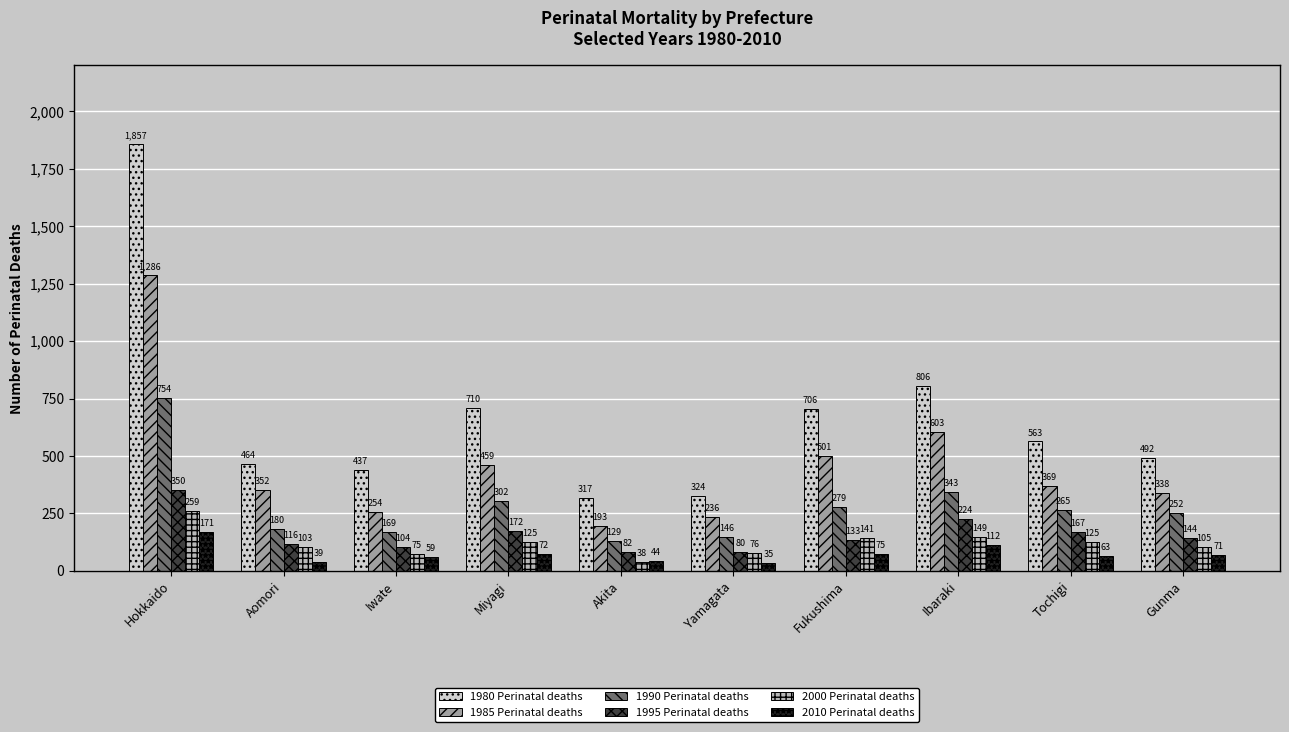

Reading left to right, transcribe all the data shown in this chart.

1980 Perinatal deaths: Hokkaido=1857	Aomori=464	Iwate=437	Miyagi=710	Akita=317	Yamagata=324	Fukushima=706	Ibaraki=806	Tochigi=563	Gunma=492
1985 Perinatal deaths: Hokkaido=1286	Aomori=352	Iwate=254	Miyagi=459	Akita=193	Yamagata=236	Fukushima=501	Ibaraki=603	Tochigi=369	Gunma=338
1990 Perinatal deaths: Hokkaido=754	Aomori=180	Iwate=169	Miyagi=302	Akita=129	Yamagata=146	Fukushima=279	Ibaraki=343	Tochigi=265	Gunma=252
1995 Perinatal deaths: Hokkaido=350	Aomori=116	Iwate=104	Miyagi=172	Akita=82	Yamagata=80	Fukushima=133	Ibaraki=224	Tochigi=167	Gunma=144
2000 Perinatal deaths: Hokkaido=259	Aomori=103	Iwate=75	Miyagi=125	Akita=38	Yamagata=76	Fukushima=141	Ibaraki=149	Tochigi=125	Gunma=105
2010 Perinatal deaths: Hokkaido=171	Aomori=39	Iwate=59	Miyagi=72	Akita=44	Yamagata=35	Fukushima=75	Ibaraki=112	Tochigi=63	Gunma=71